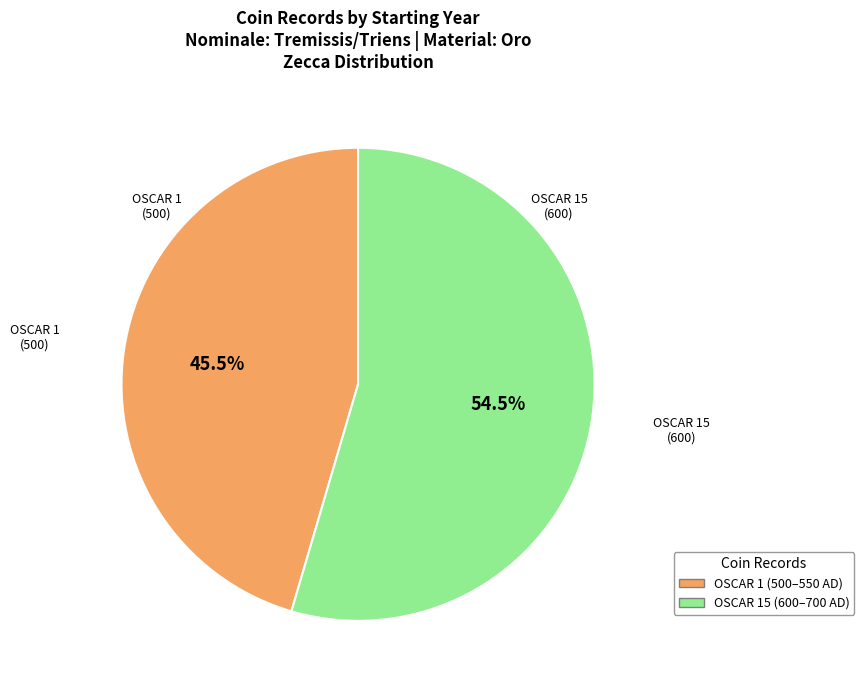

Does any single category account for the majority?

Yes